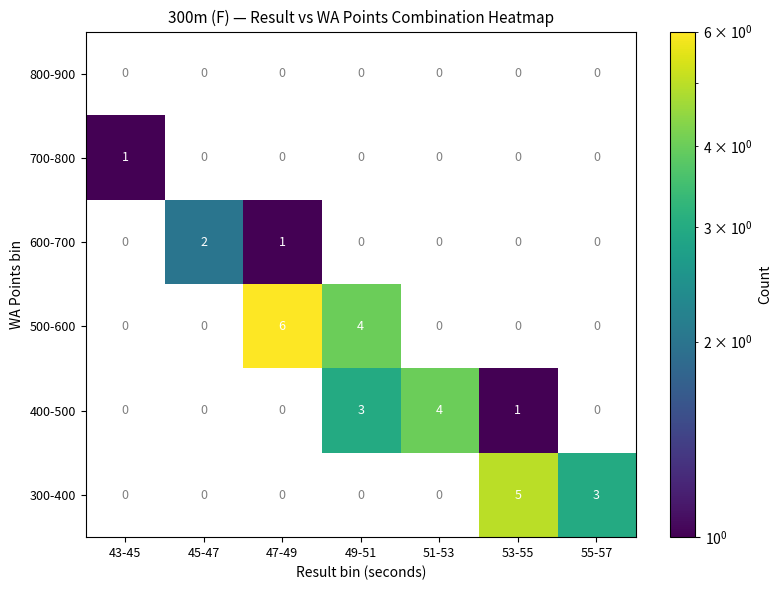

How many distinct data groups are displayed?

6